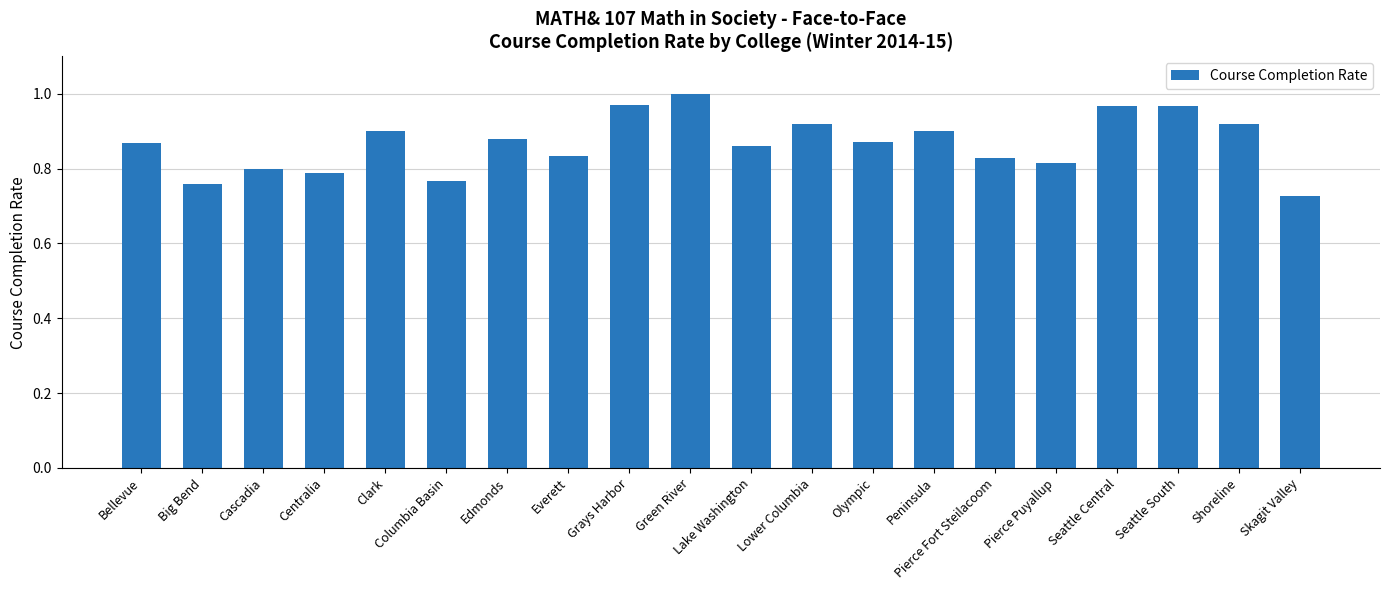

What is the sum of all values?

17.3